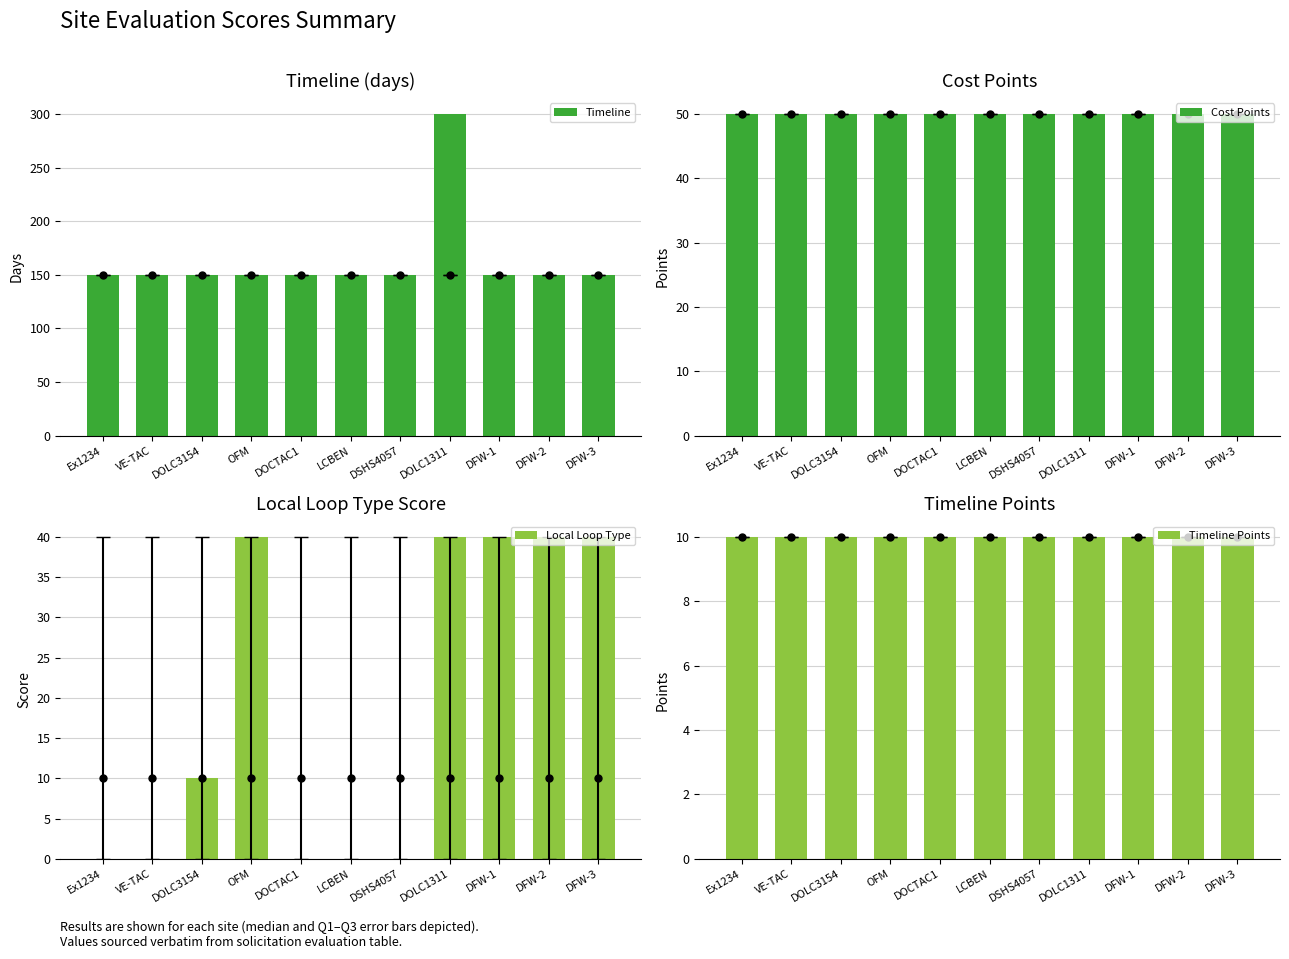

How many groups of bars are there?

11